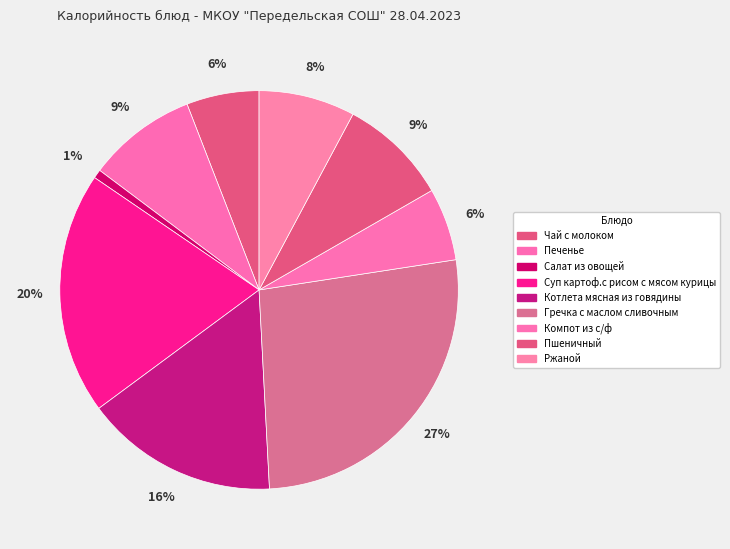

Is there a majority slice in this chart?

No